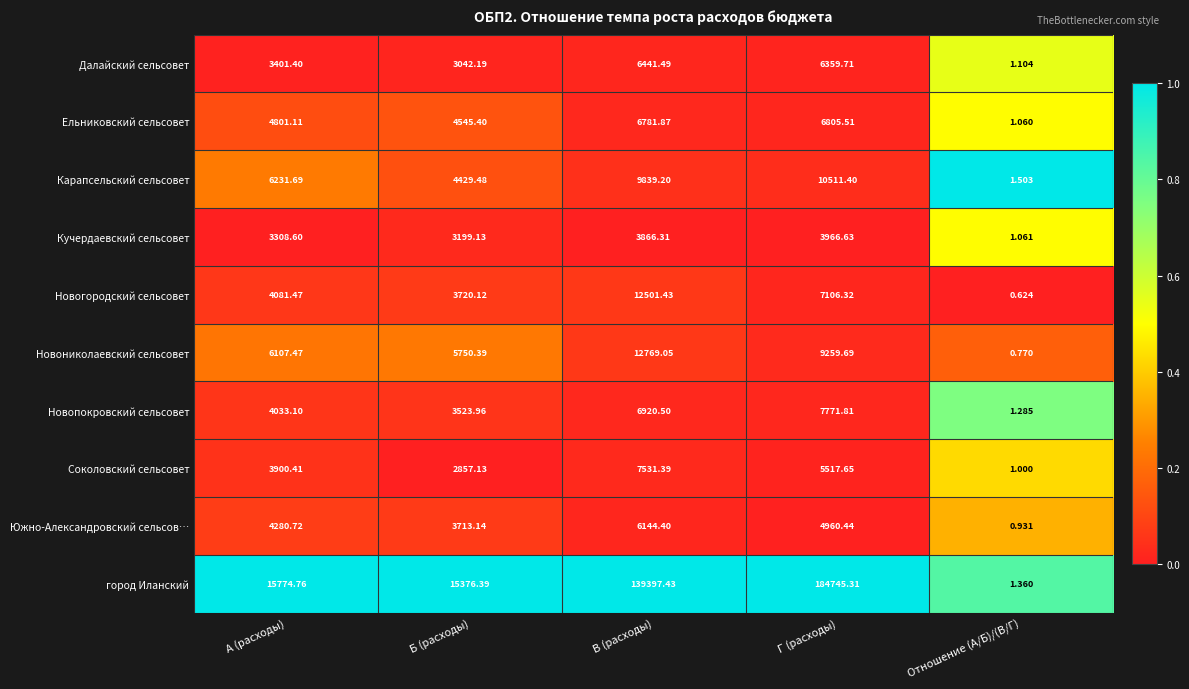

Rank the series at Отношение (А/Б)/(В/Г) from lowest to highest value.

Новогородский сельсовет, Новониколаевский сельсовет, Южно-Александровский сельсов…, Соколовский сельсовет, Ельниковский сельсовет, Кучердаевский сельсовет, Далайский сельсовет, Новопокровский сельсовет, город Иланский, Карапсельский сельсовет